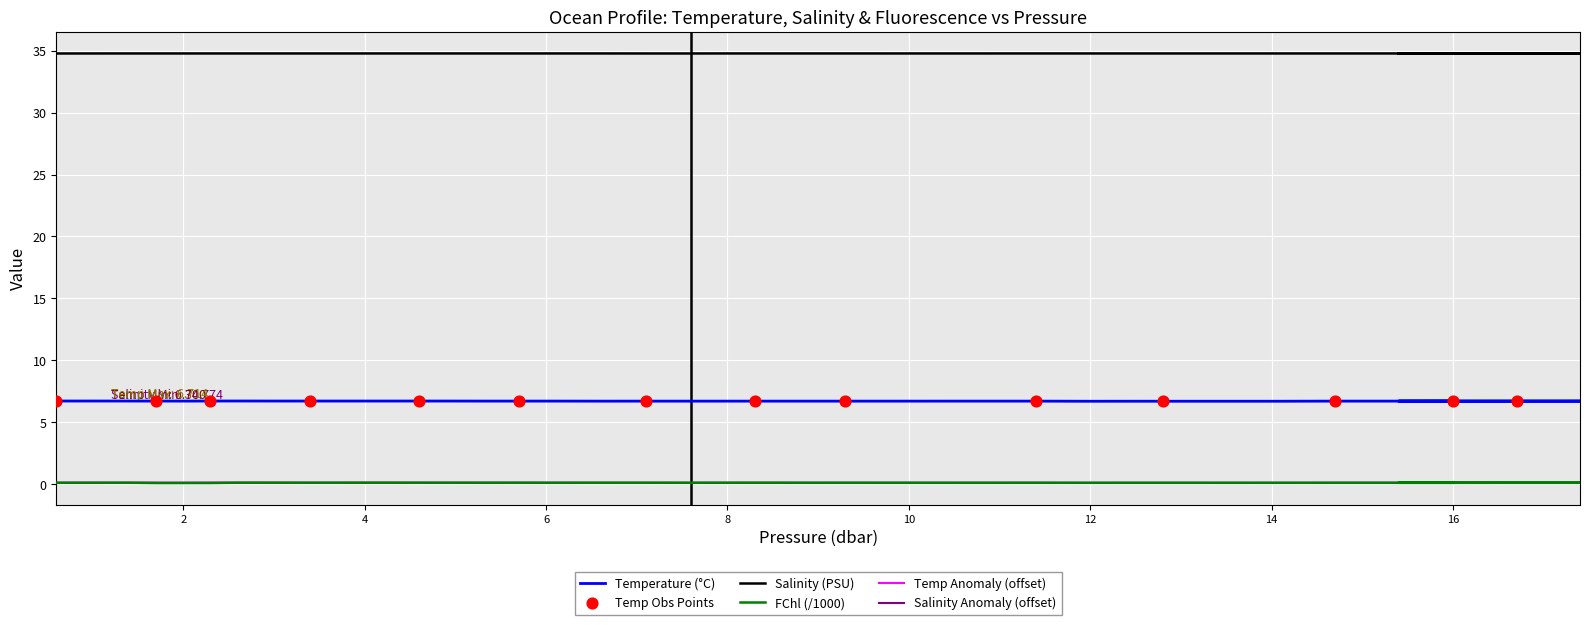

Is the value of s at 7.9 greater than the value of t at 7.9?

Yes